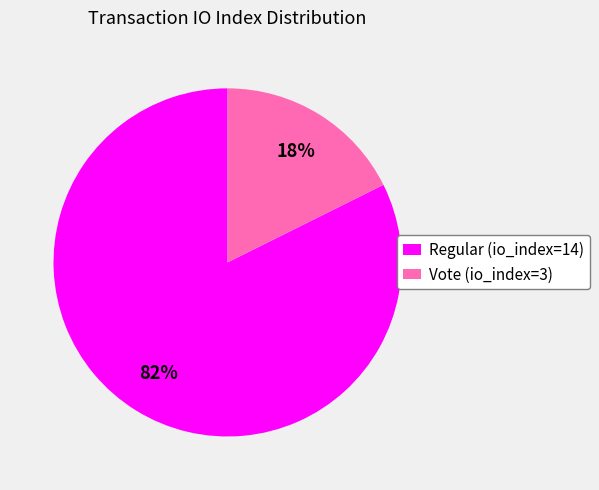

Count the number of slices in the pie.

2